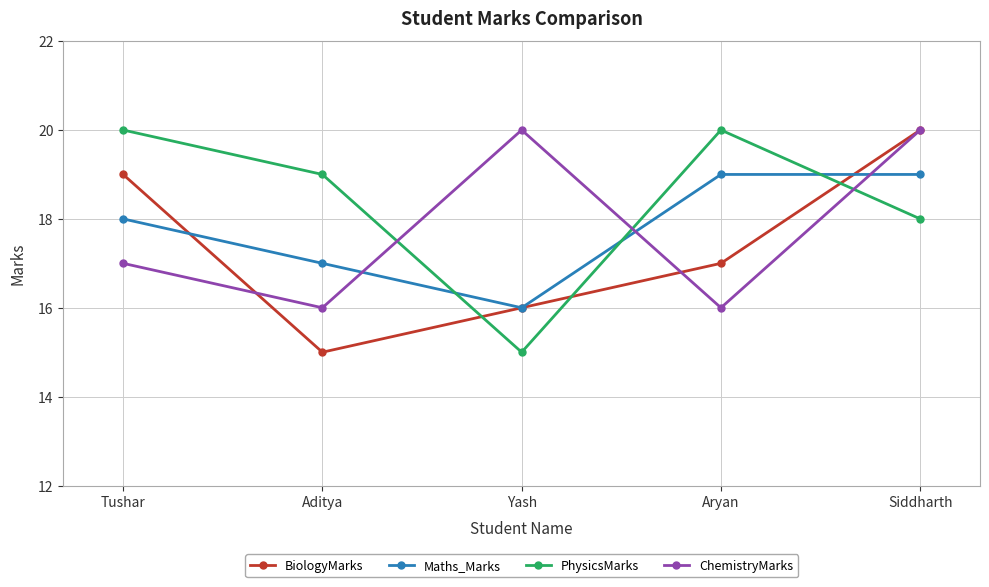

How many values in the PhysicsMarks series are below 19?

2